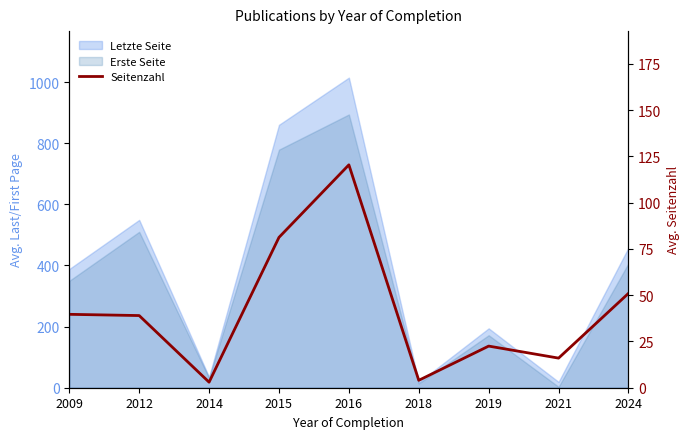

Reading right to left, extract all data points from this chart.

51.0	16.0	22.5	4.0	120.5	81.2	3.0	39.0	39.7